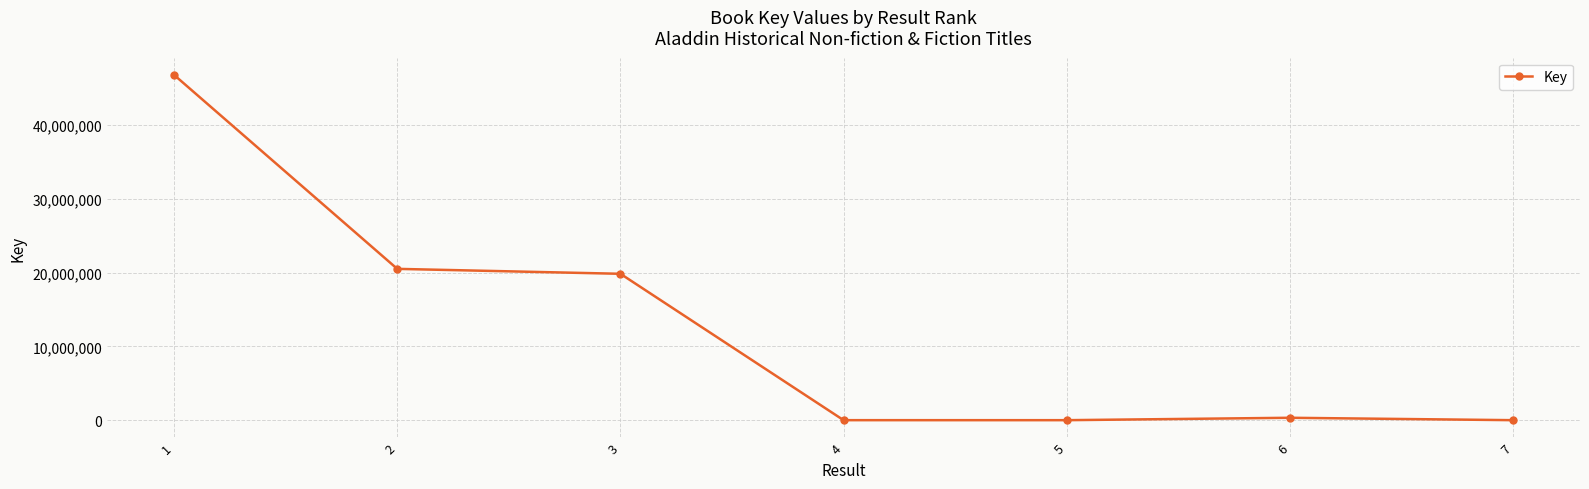

What is the maximum value shown in the chart?

46787130